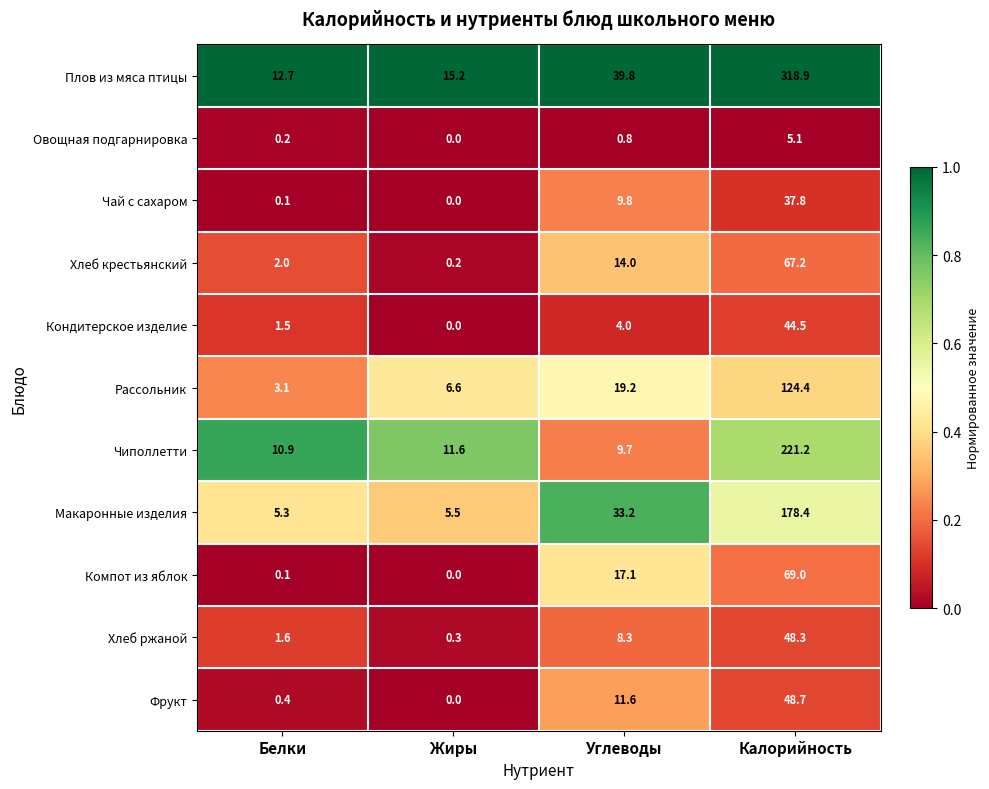

Between Белки and Калорийность, which series saw the biggest shift?

Плов из мяса птицы